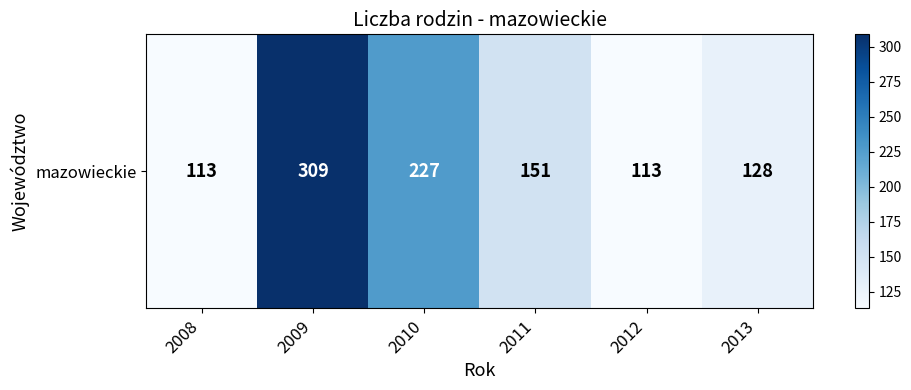

What is the difference between the maximum and minimum values?

196